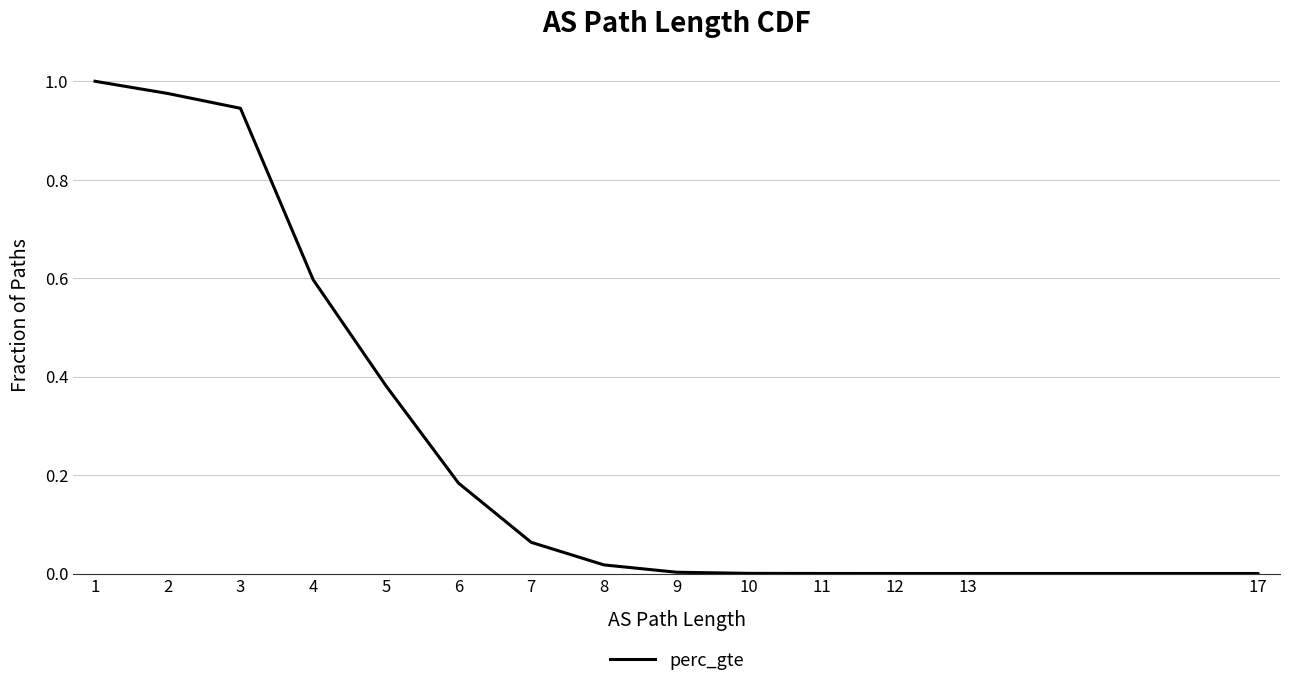

Which has a higher value, 10 or 12?

10